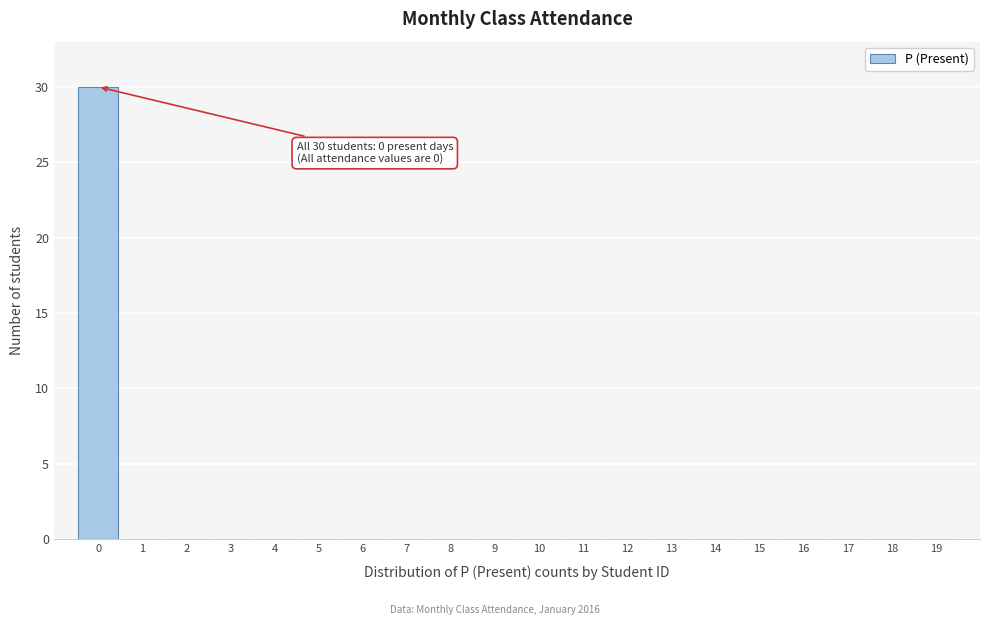

Reading left to right, transcribe all the data shown in this chart.

0=30	1=0	2=0	3=0	4=0	5=0	6=0	7=0	8=0	9=0	10=0	11=0	12=0	13=0	14=0	15=0	16=0	17=0	18=0	19=0